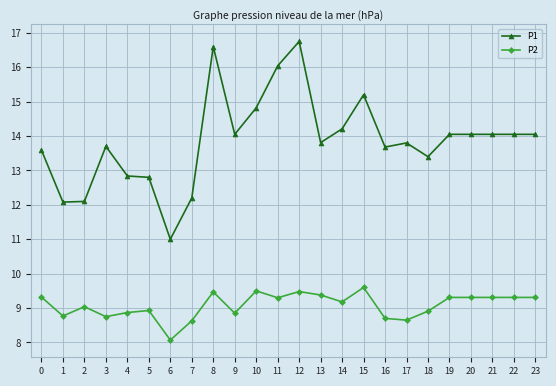

True or false: P1 has more than 1 interior local peaks.

True